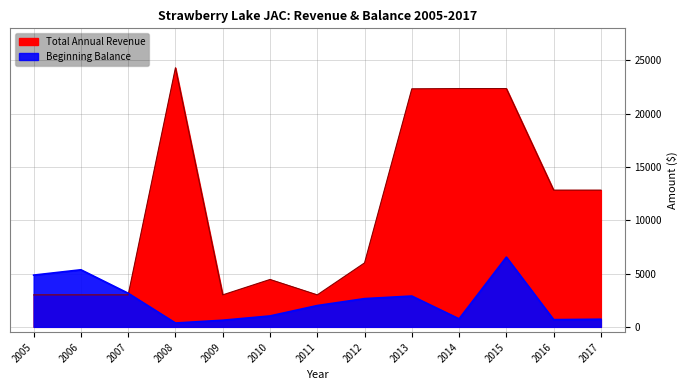

Where is the first local maximum for Total Annual Revenue?

2008